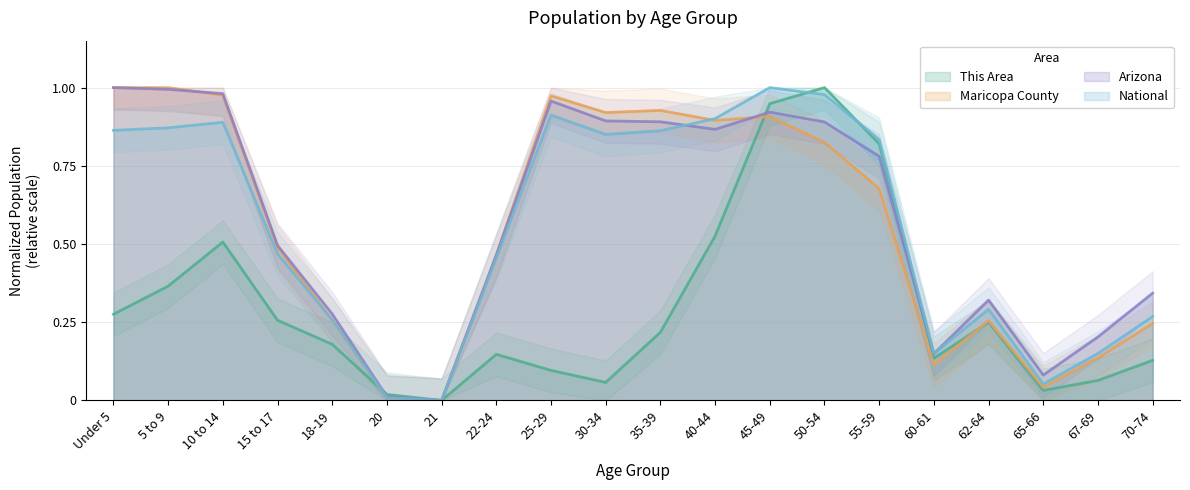

In Maricopa County, how many points are higher than both neighbors (excluding endpoints)?

4